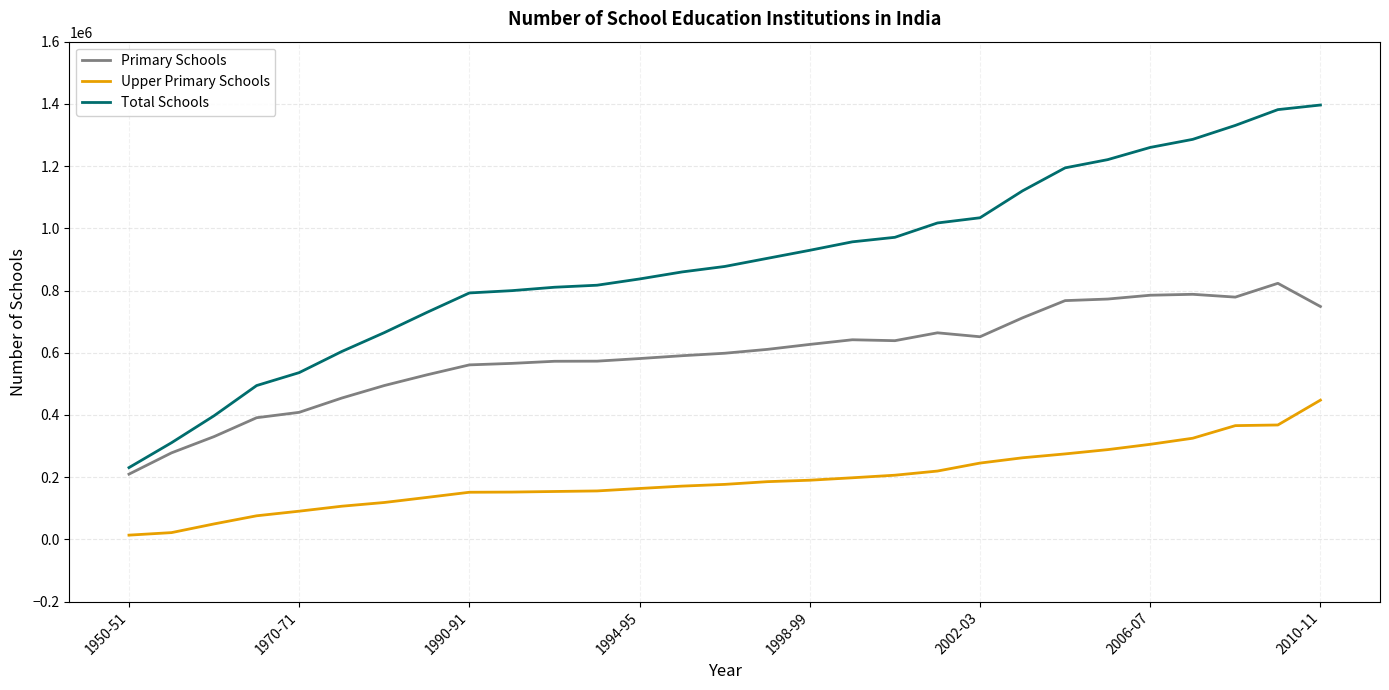

Does the chart have visible grid lines?

Yes